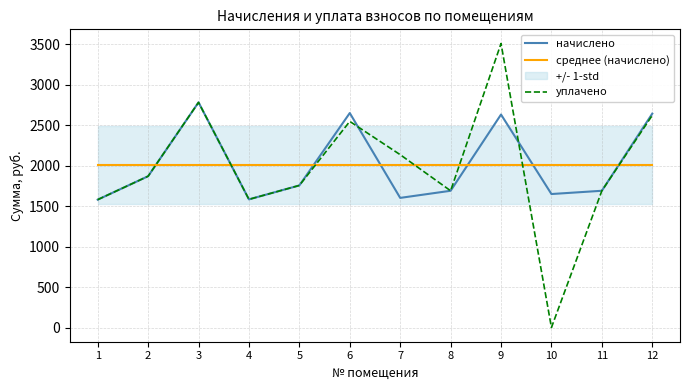

What is the minimum value for начислено?

1580.0